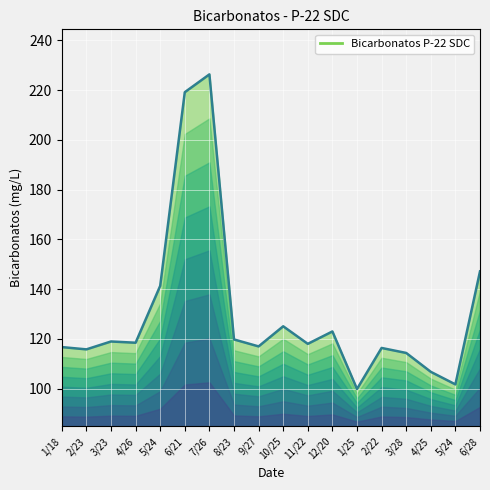

What is the difference between the maximum and minimum values?

126.5